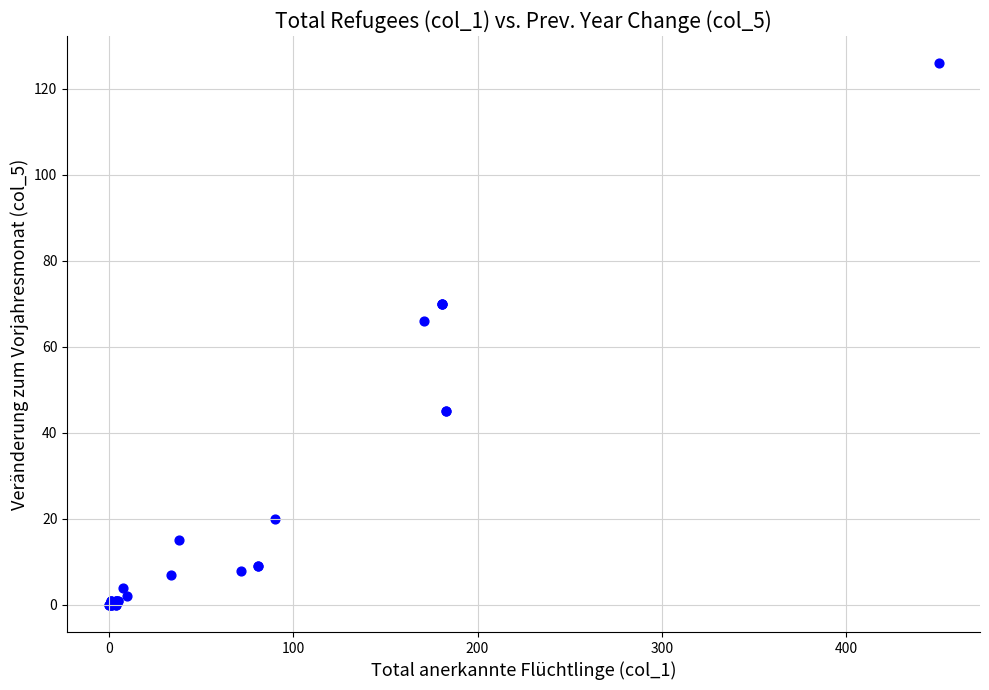

What Y value in the scatter plot is closest to 63?

66